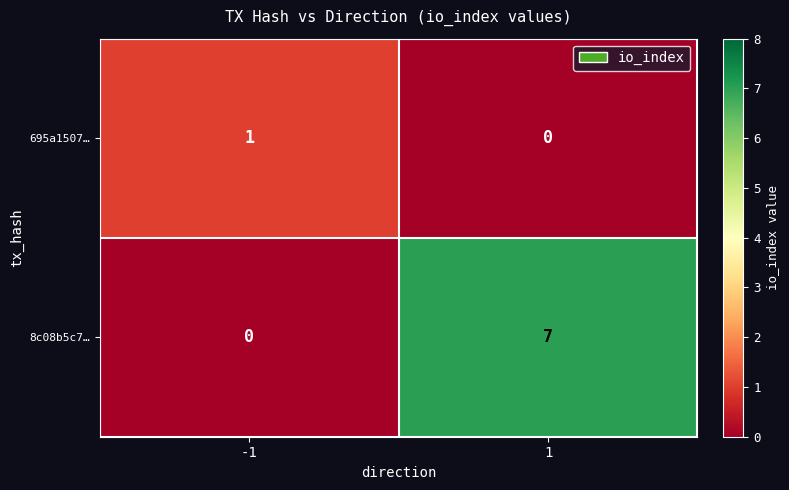

How many data points does each series have?

2